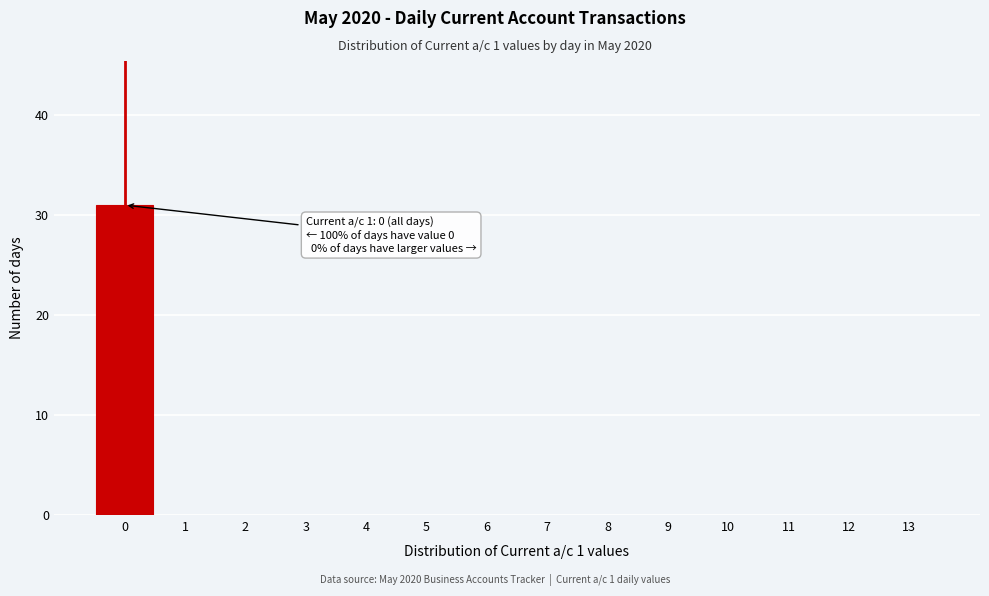

Over which range of the x-axis is the bar tallest?

-0.5 to 0.5